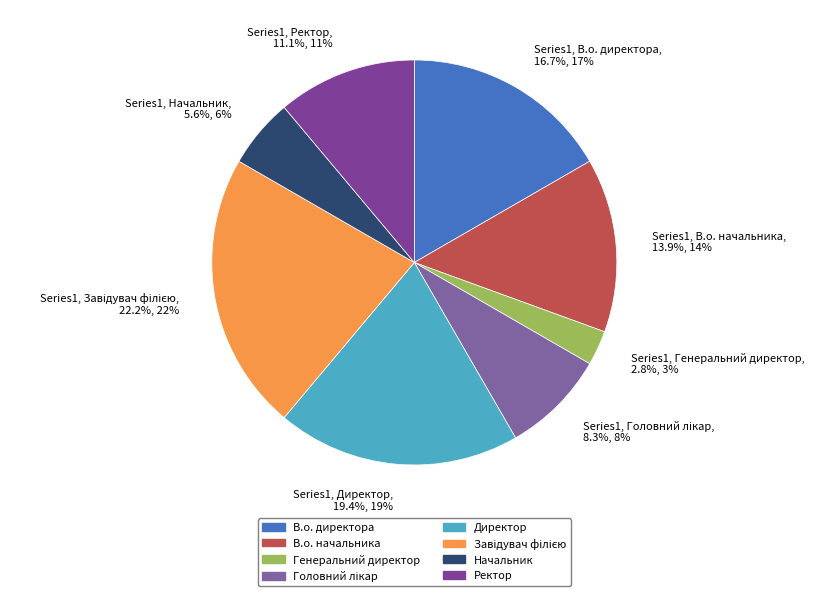

Count the number of slices in the pie.

8